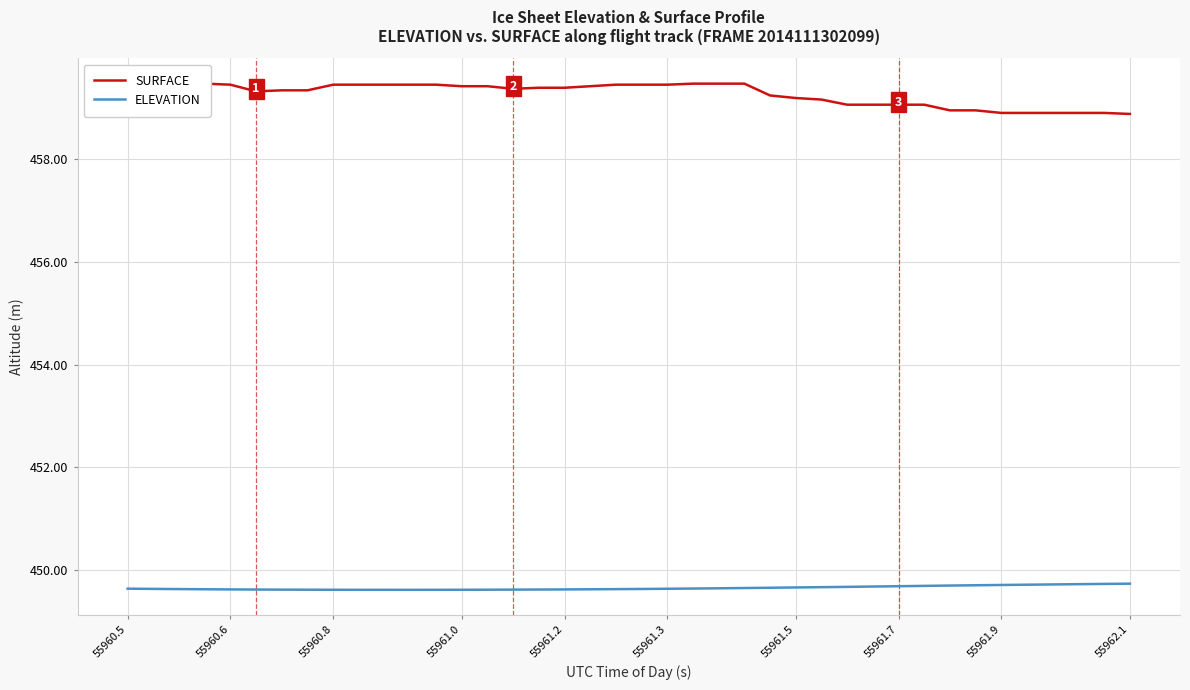

Which series has the widest spread of values?

SURFACE